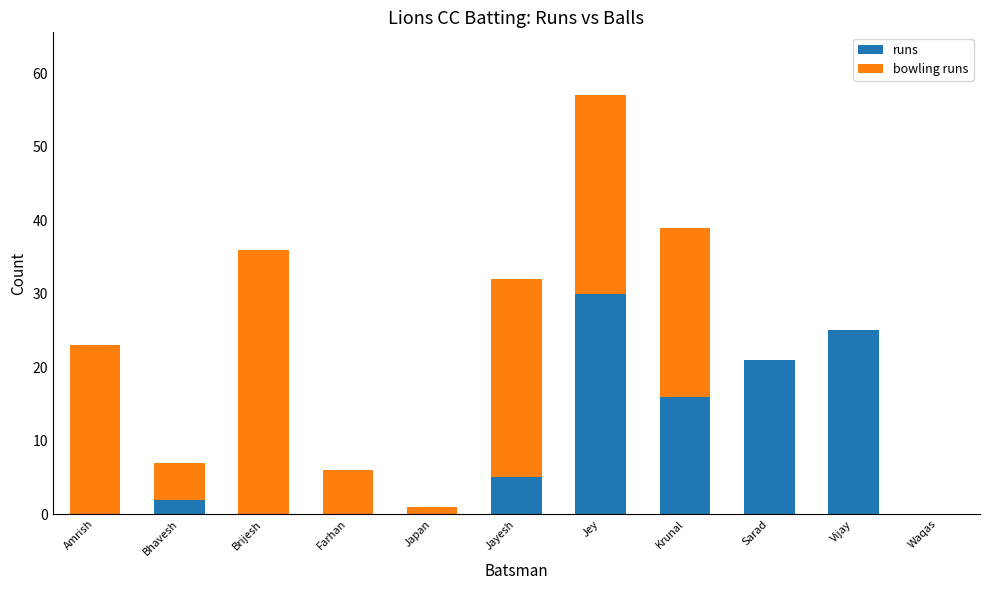

What is the sum of all runs values?

99